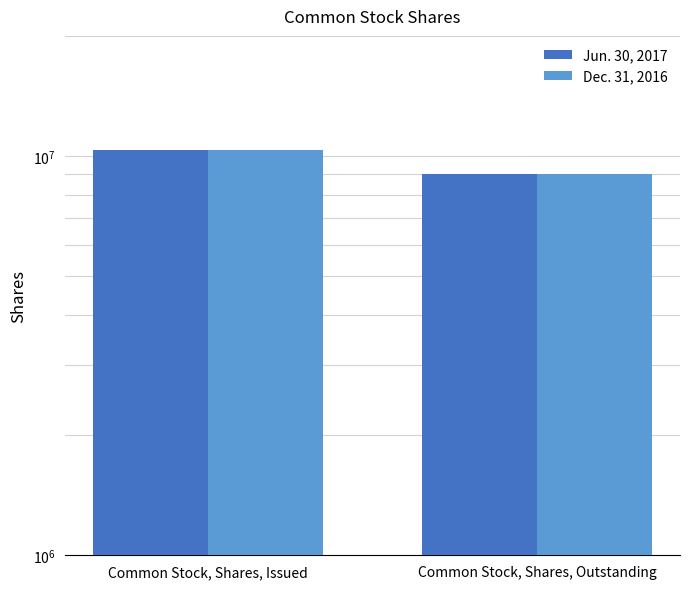

Between Common Stock, Shares, Issued and Common Stock, Shares, Outstanding, which is larger?

Common Stock, Shares, Issued